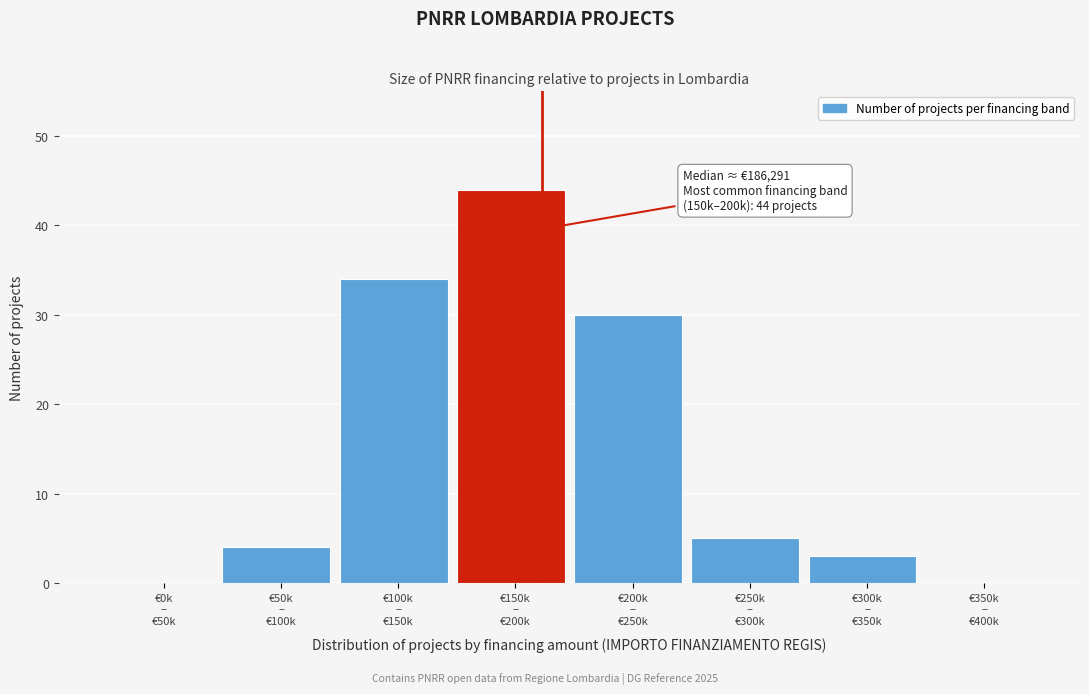

What is the maximum value shown in the chart?

44